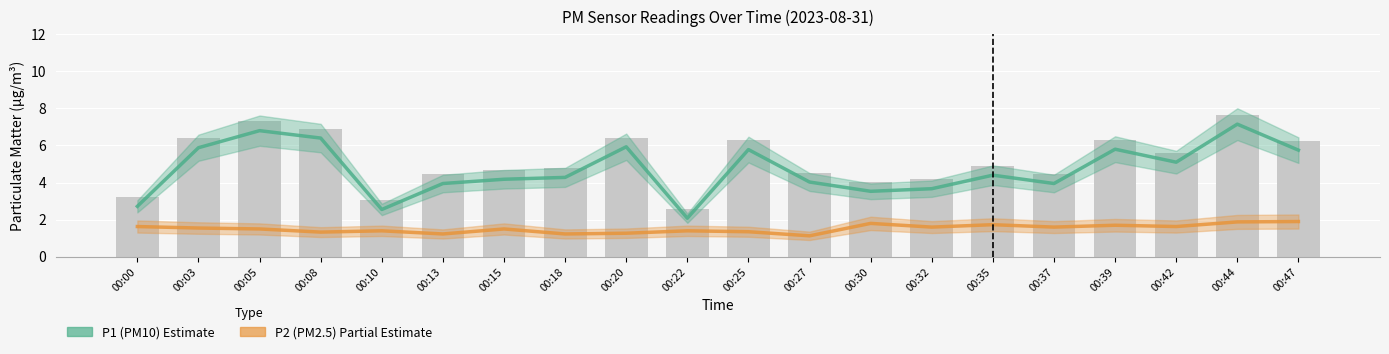

At which label is P2 (PM2.5) closest to 1?

00:27